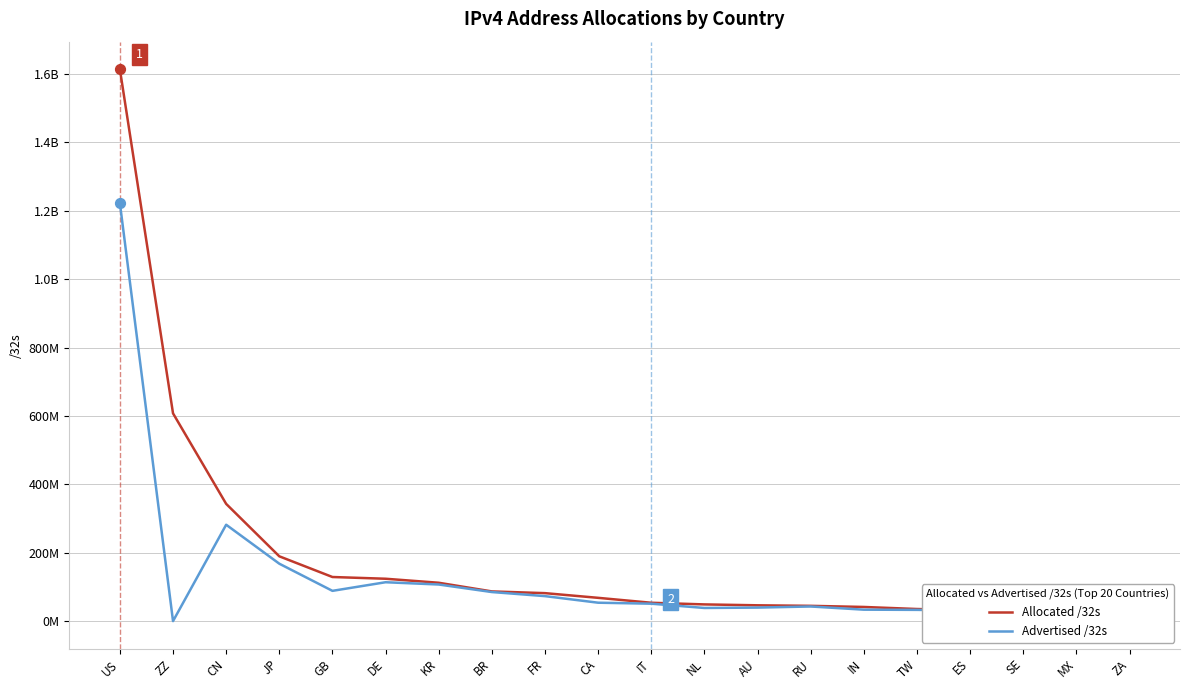

At which category is the sum across all series the highest?

US